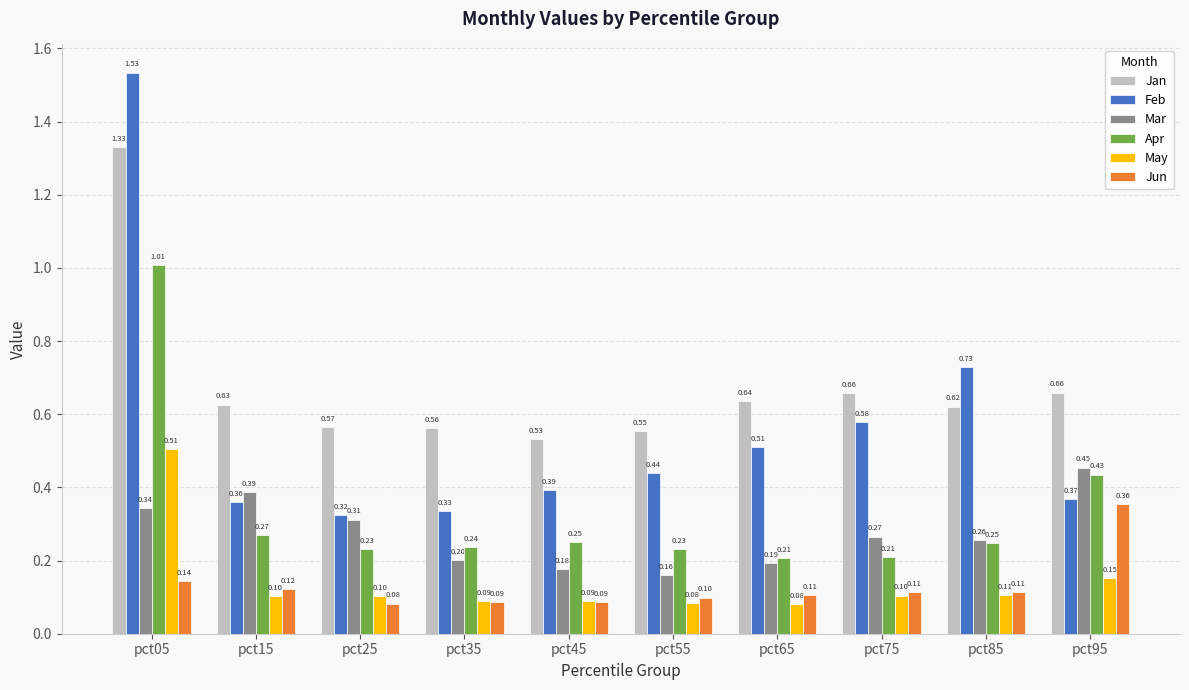

What is the sum of all May values?

1.4